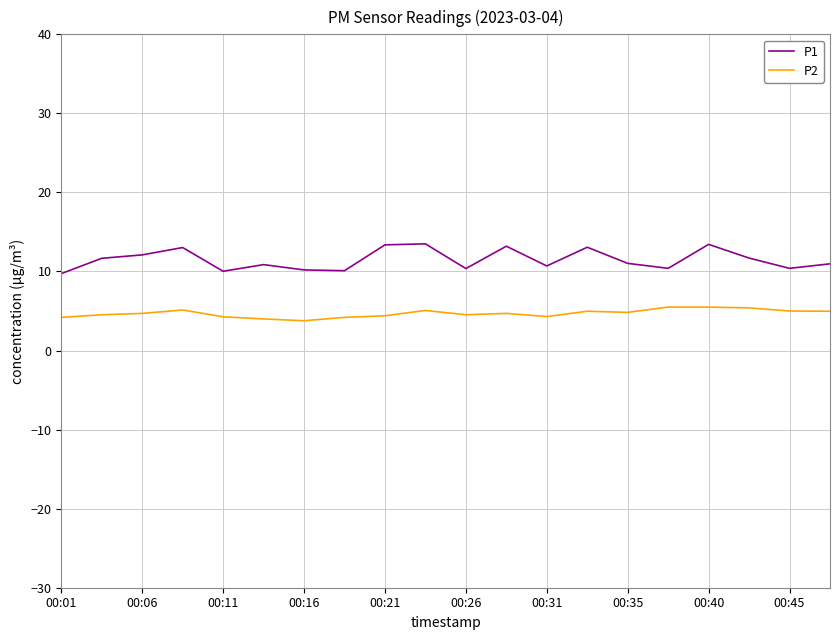

Which series has the largest total across all categories?

P1